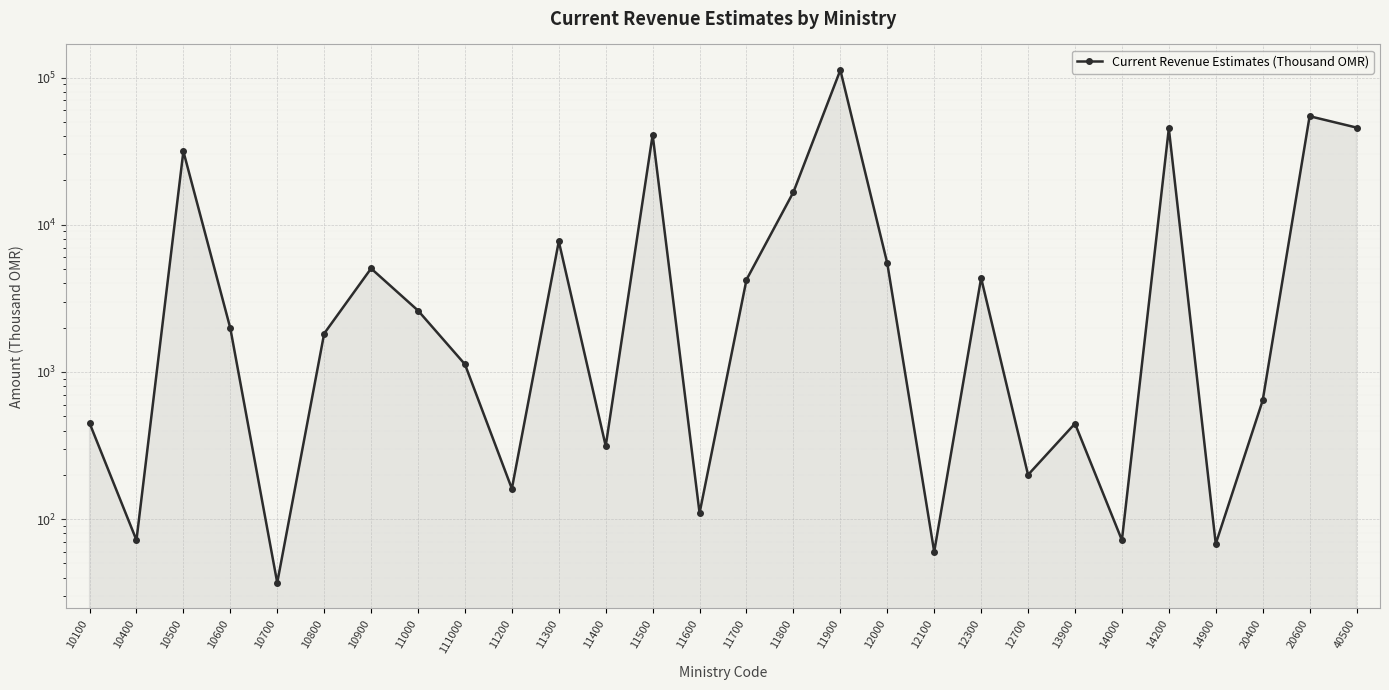

The value at 10400 is 72. True or false?

True